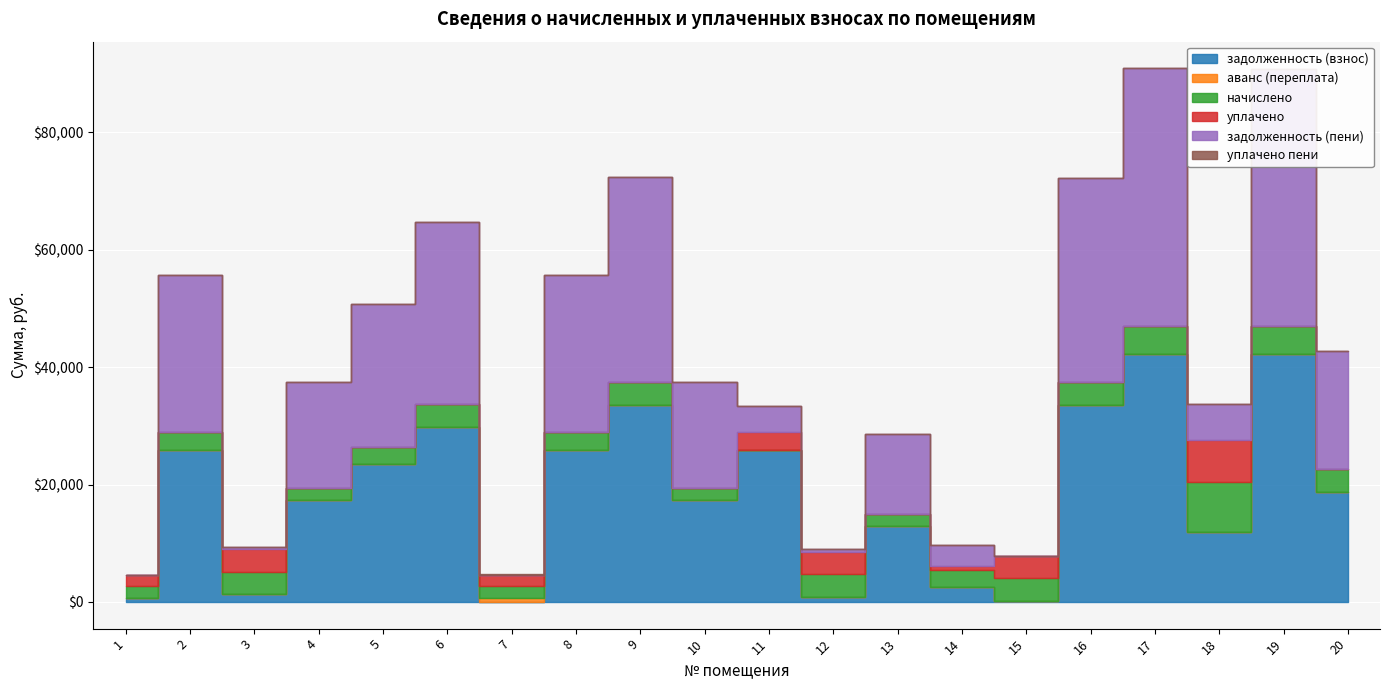

At which label does начислено first exceed 3849?

3